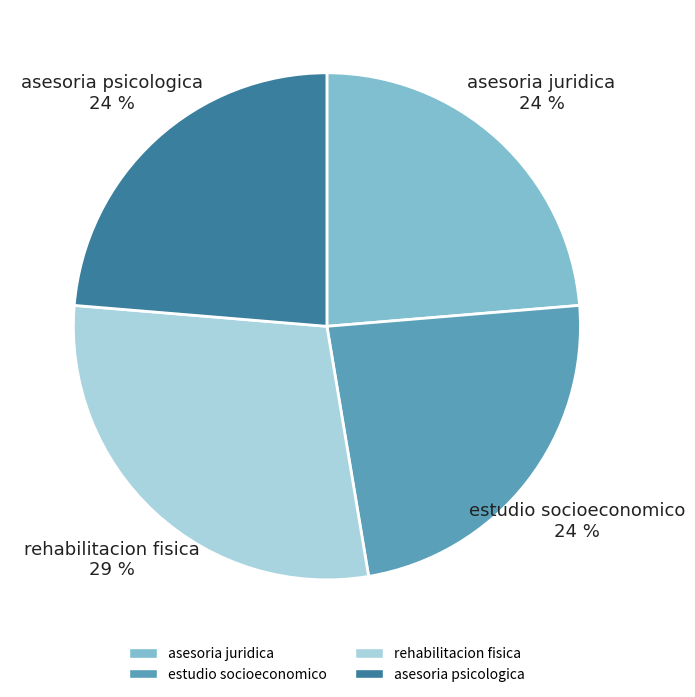

Which slice is the largest?

rehabilitacion fisica